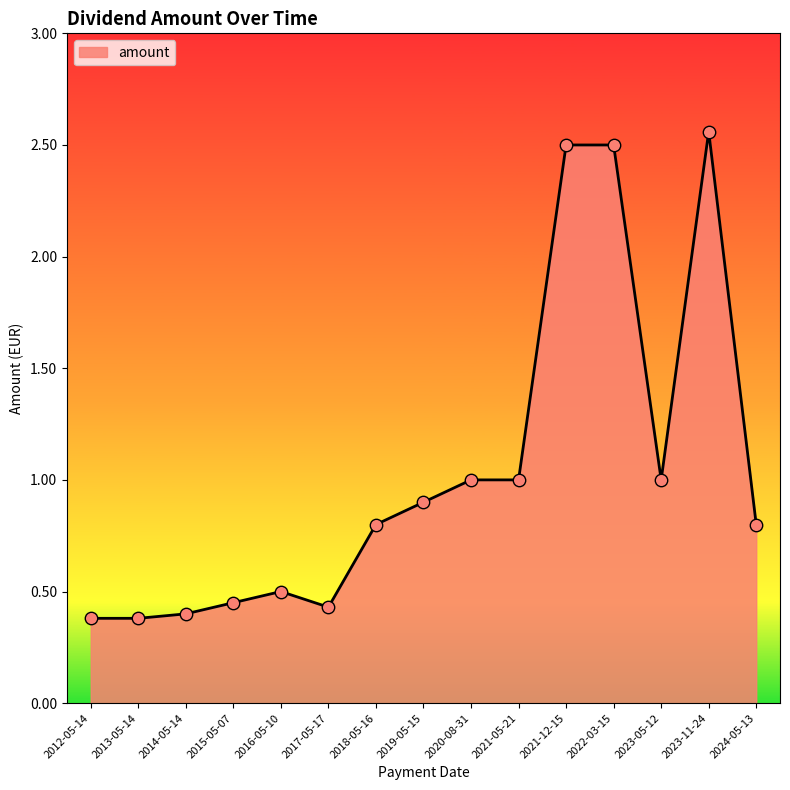

Approximately how many times larger is the value at 2017-05-17 compared to 2021-05-21?

0.4